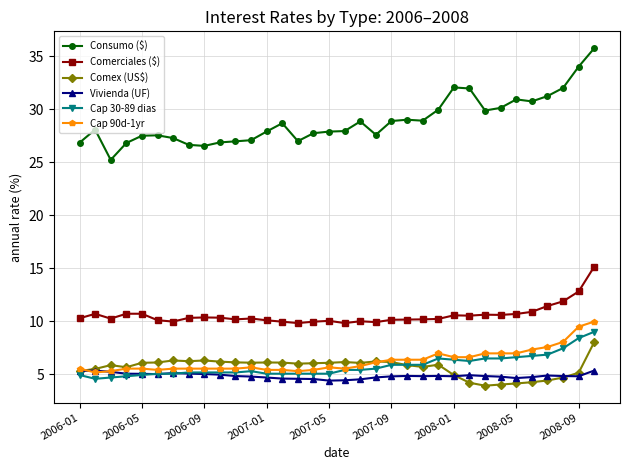

What is the value of the Comerciales ($) point at the 23rd from the left?

10.2